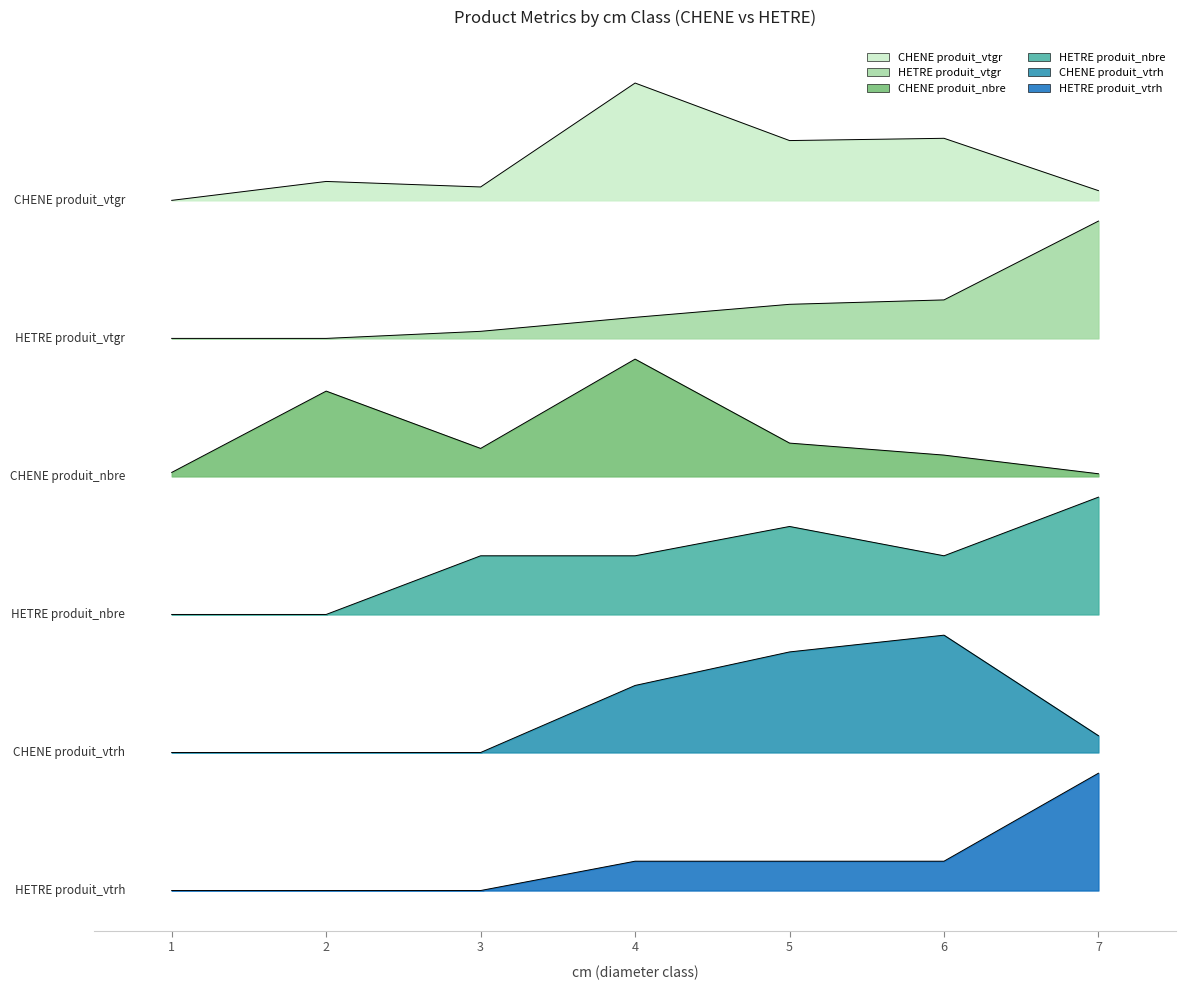

How many series are shown in this chart?

6